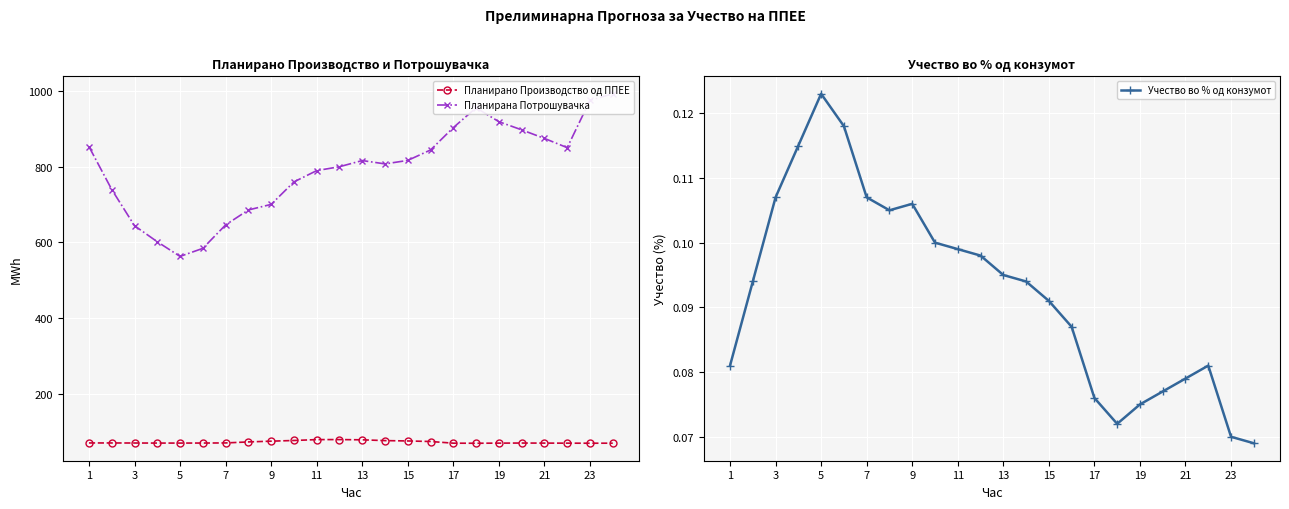

What are all the series names shown in the legend?

Планирано Производство од ППЕЕ, Планирана Потрошувачка, Учество во % од конзумот